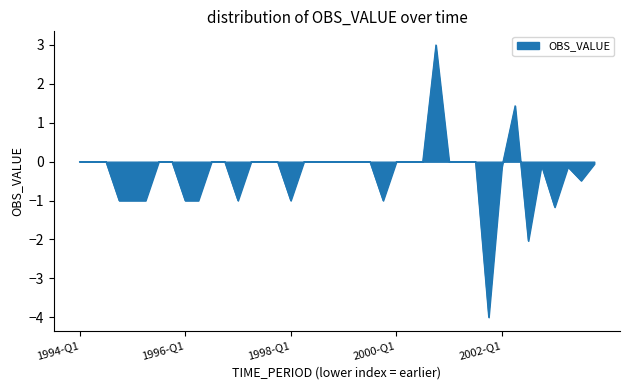

What is the greatest value displayed?

3.0